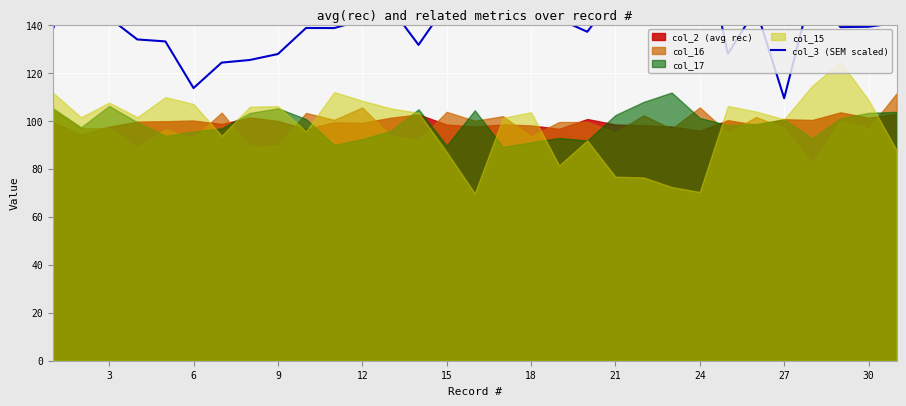

How many data points are above 140?

16